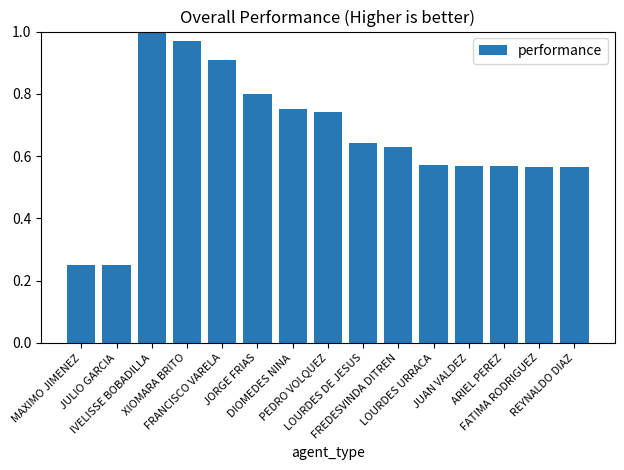

Which has a higher value, LOURDES DE JESUS or JUAN VALDEZ?

LOURDES DE JESUS